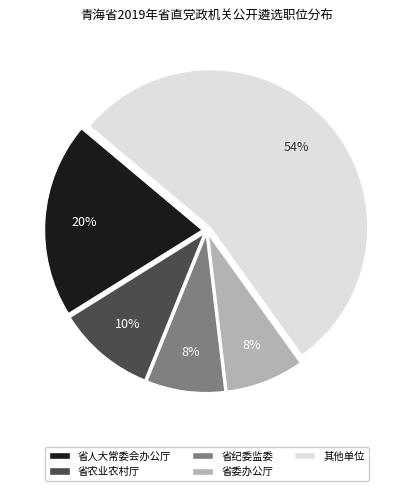

To the nearest percent, what is the difference between the largest and smallest slice percentages?

46%